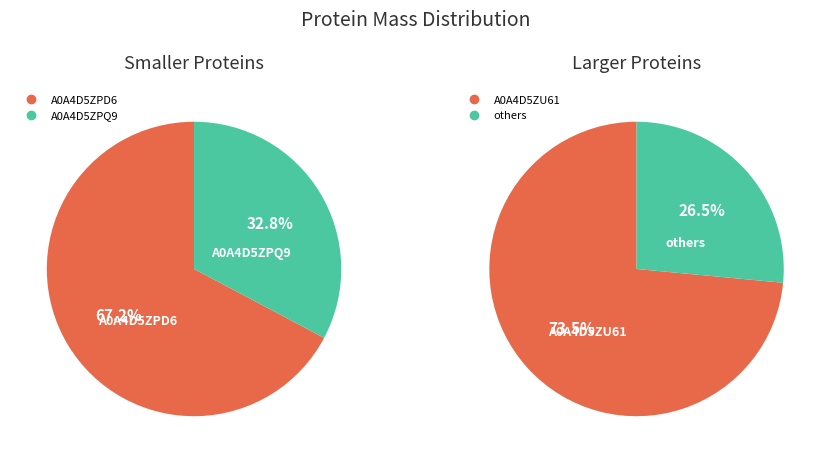

Which category has the smallest portion of the pie?

tr|A0A4D5ZPQ9|A0A4D5ZPQ9_9VIRU